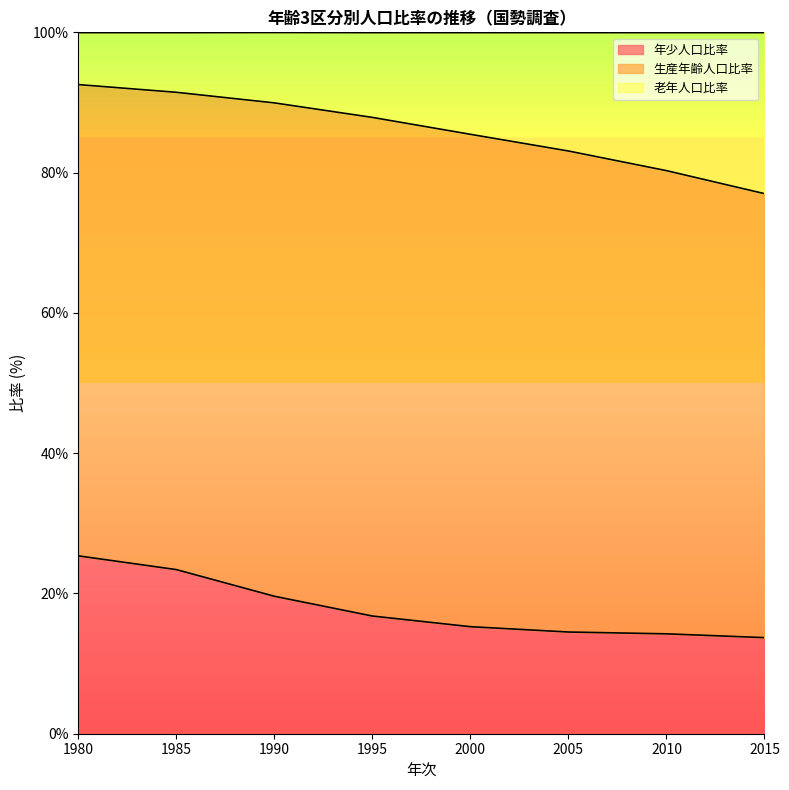

How many data points in 年少人口比率 are above 16?

4